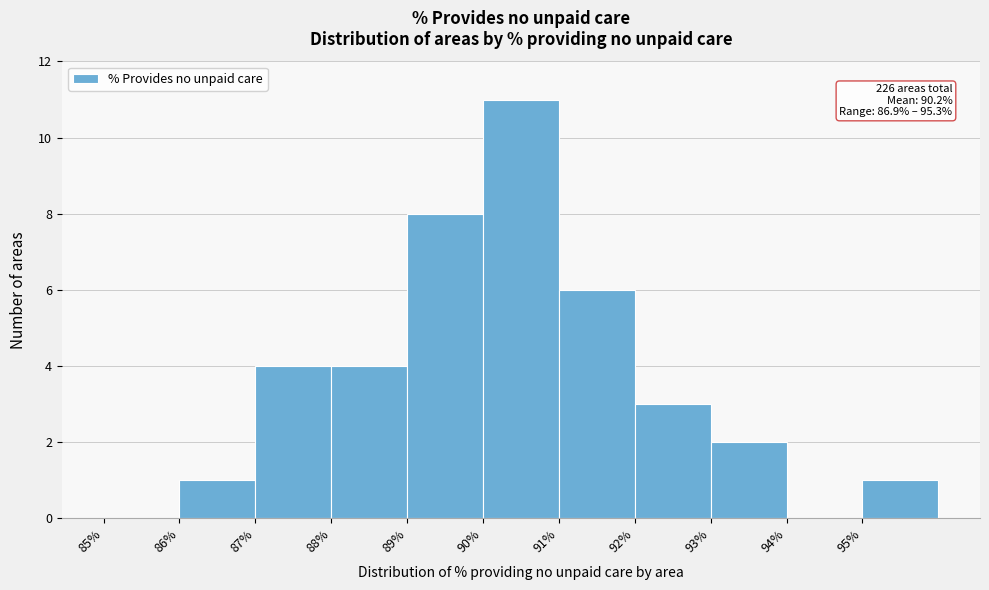

Which range on the x-axis has the tallest bar?

90 to 91